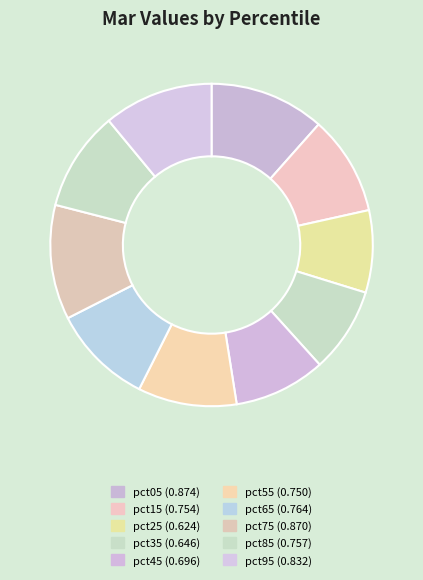

Does any single category account for the majority?

No